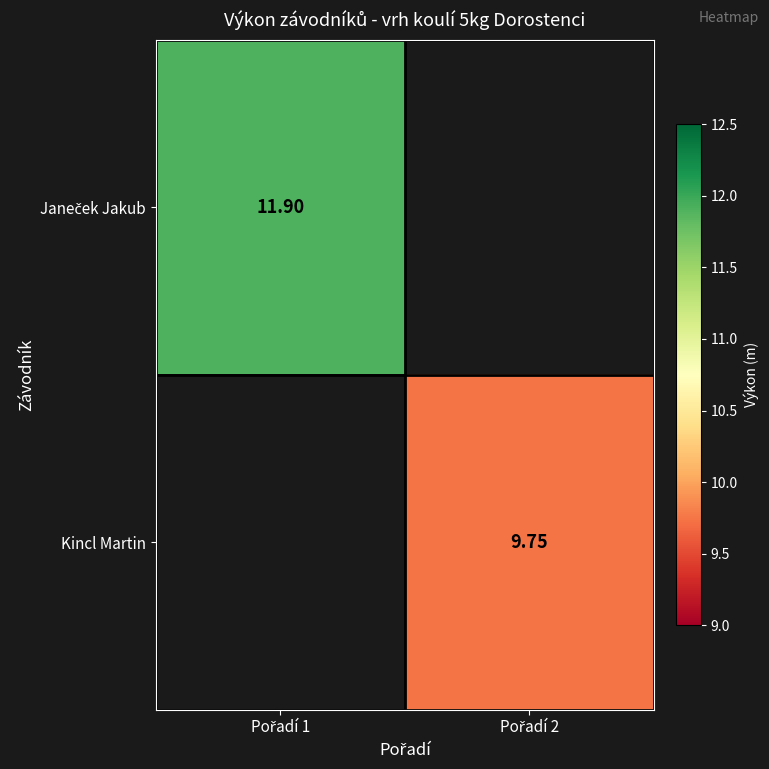

Which category has the highest value across all series?

Pořadí 1